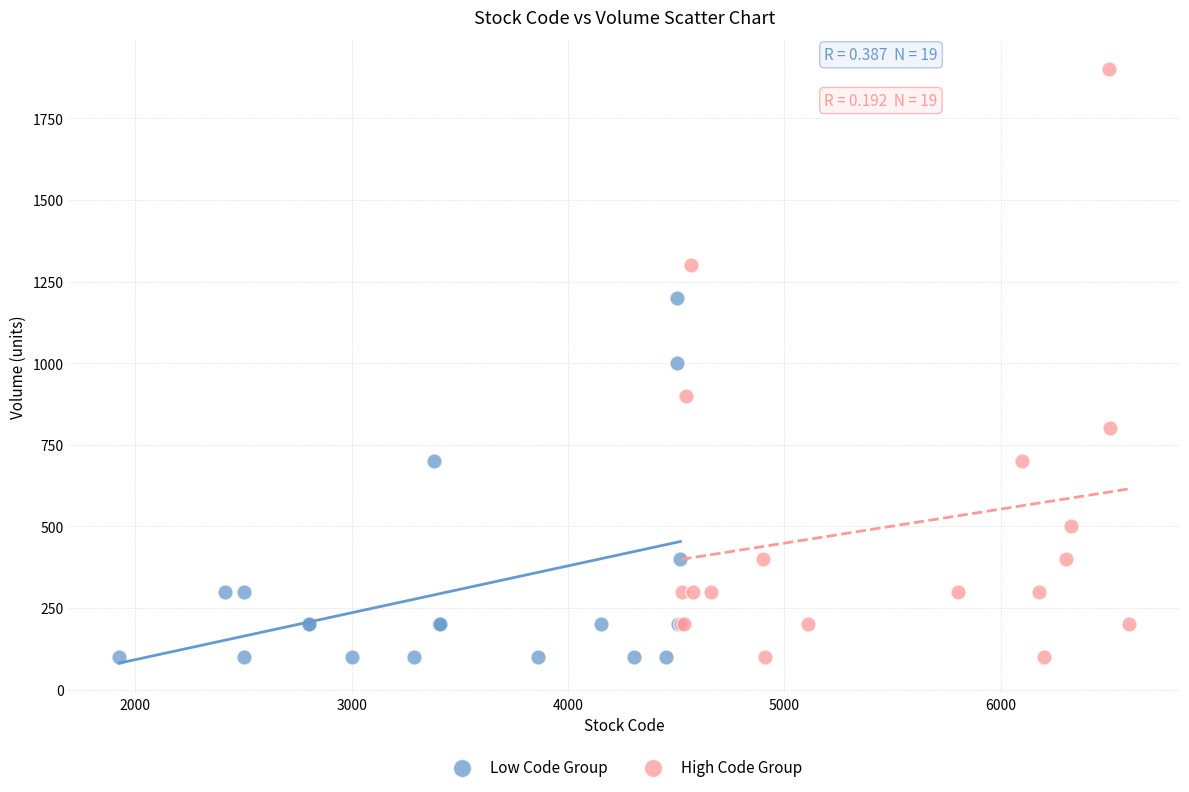

Which series reaches the maximum Y coordinate?

High Code Group